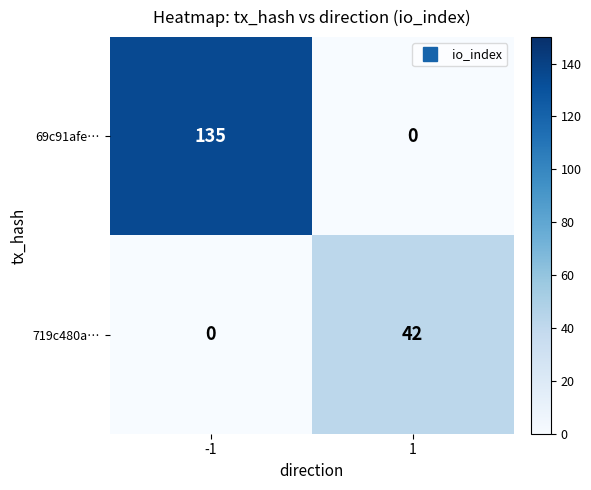

Rank the series by their average value, from highest to lowest.

69c91afe…, 719c480a…